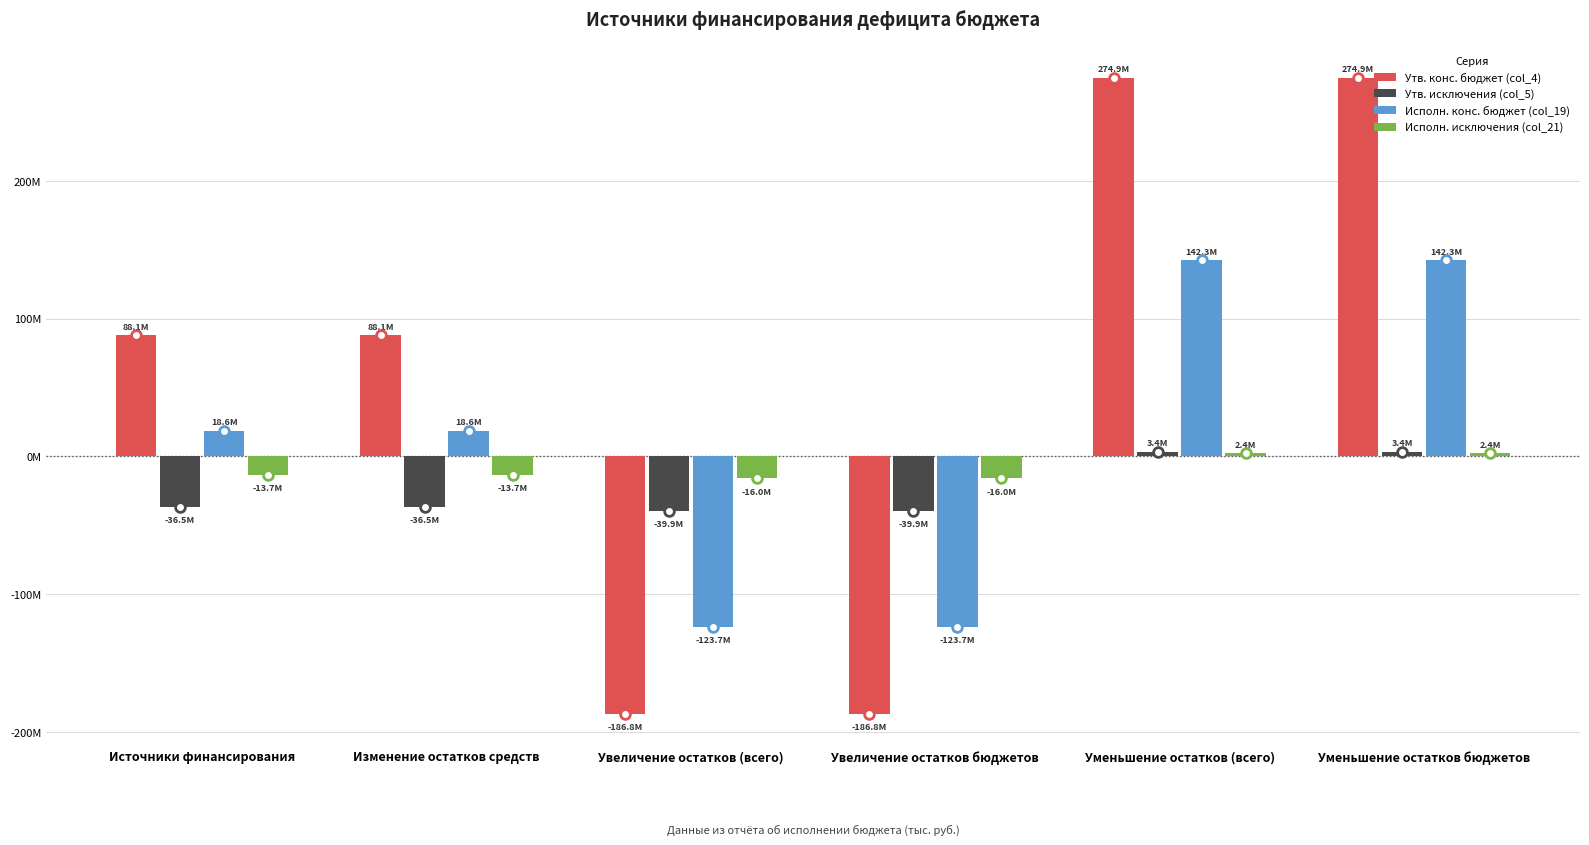

At which label does Утв. исключения (col_5) reach its peak?

Уменьшение остатков (всего)